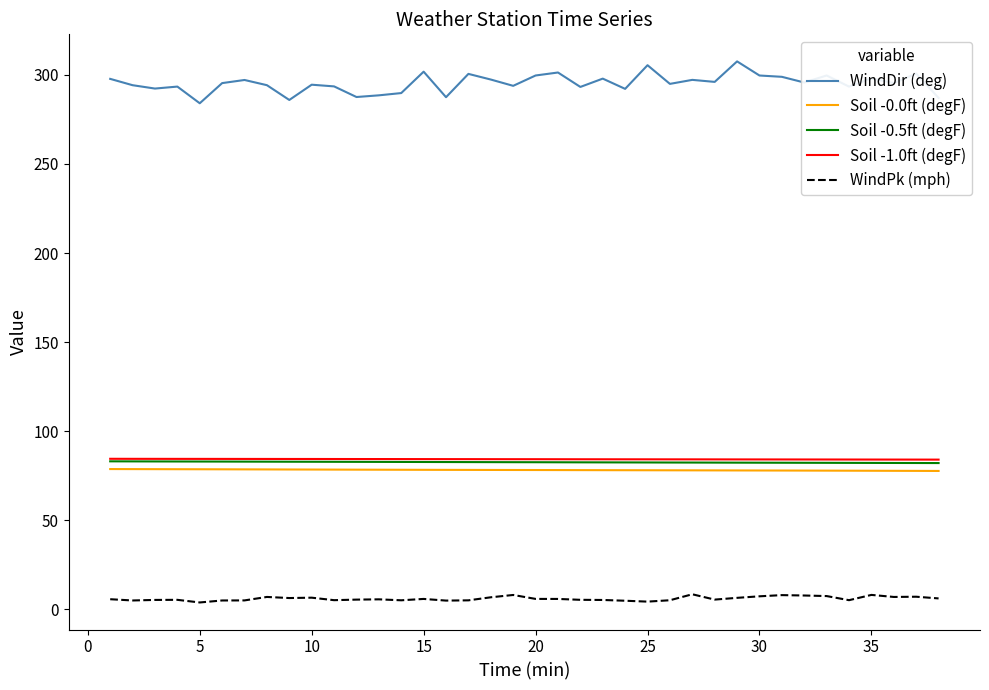

What is the maximum value for Soil -0.0ft (degF)?

78.8